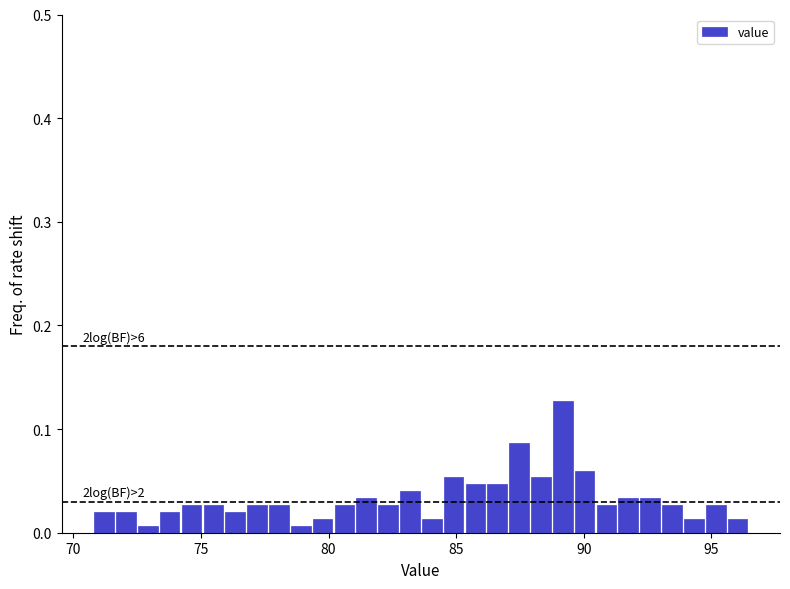

Around what value on the x-axis is the tallest bar? Give the approximate position of its centre, as read against the axis.

89.0